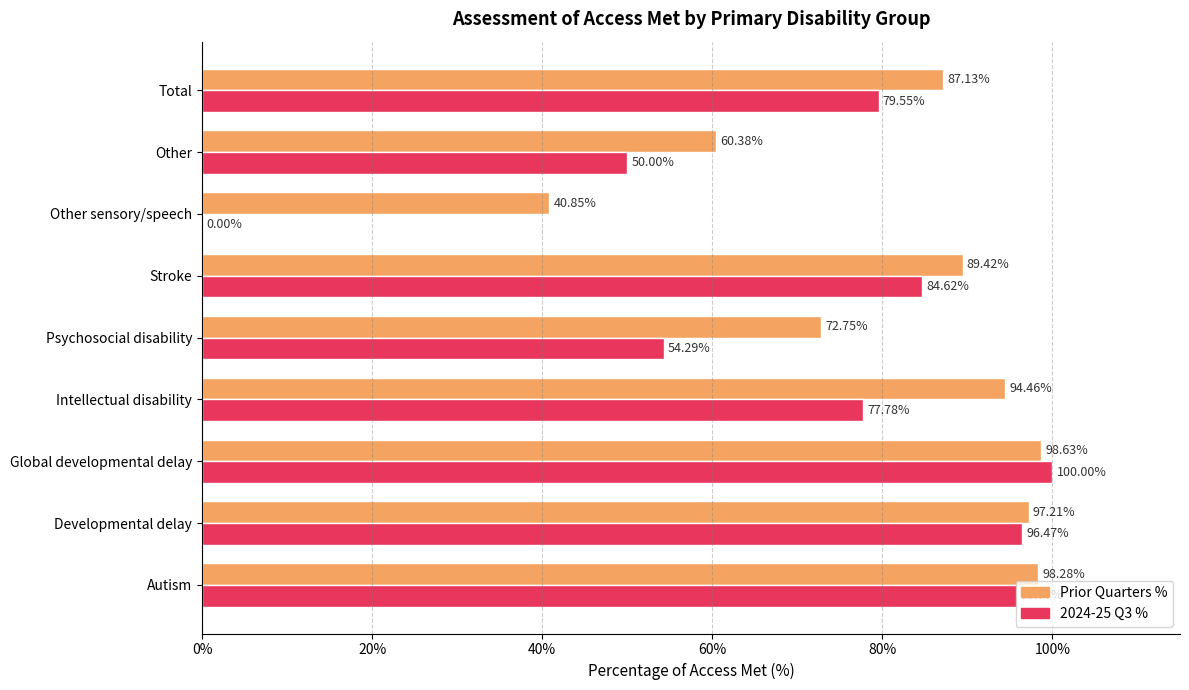

What is the sum of all Prior Quarters % values?

739.1